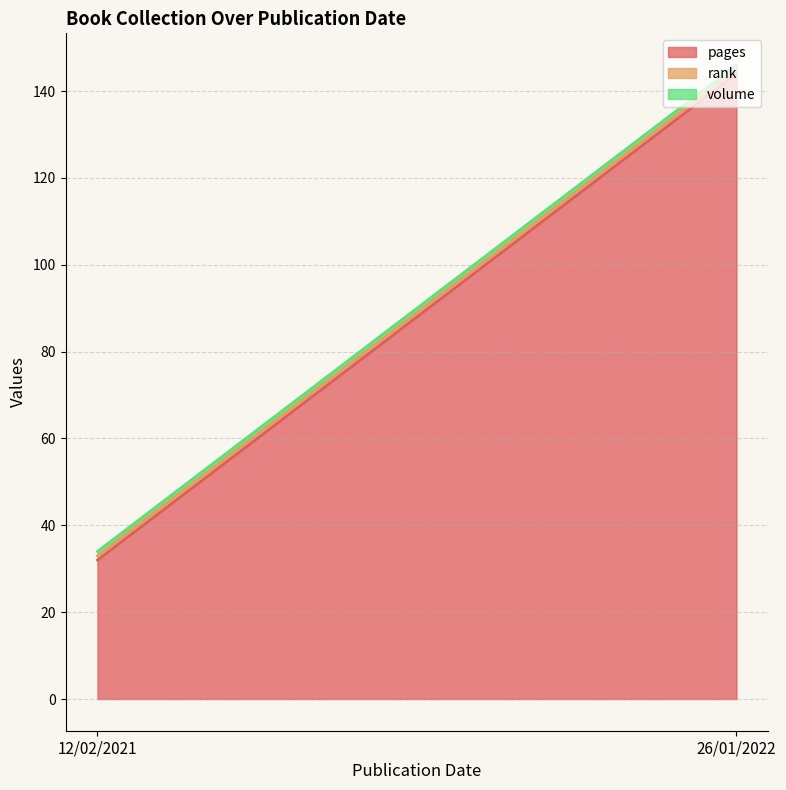

List the labels in order of pages value, smallest first.

12/02/2021, 26/01/2022